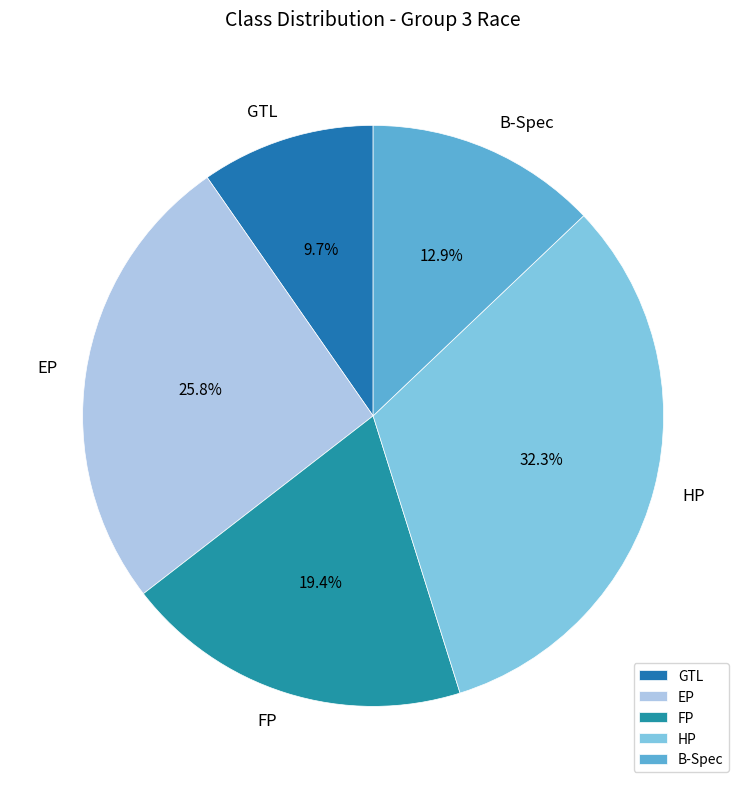

Is it true that HP is 32% of the pie?

True